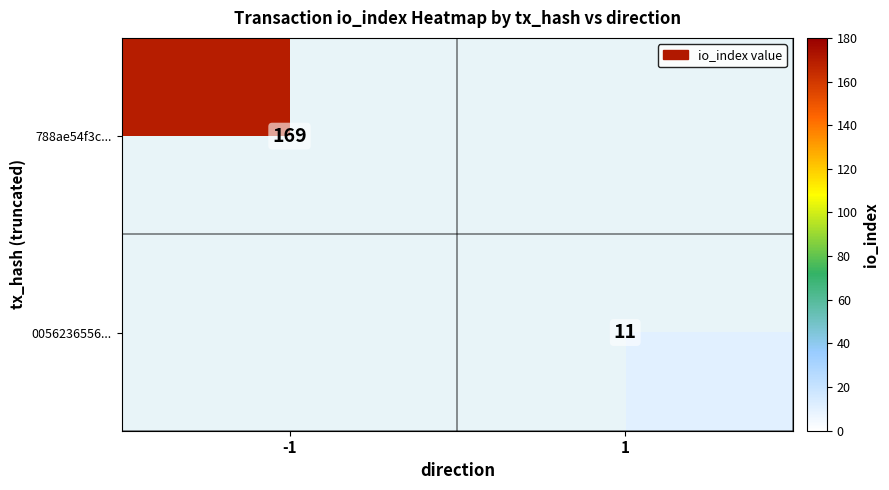

True or false: 788ae54f3c... has a value of 116 at -1.

False